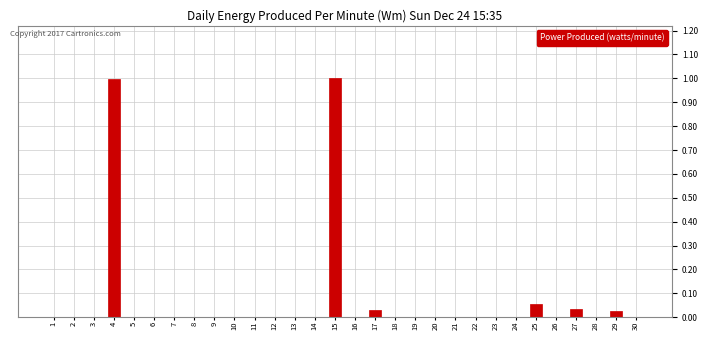

The chart shows a value of 0.6 at 3. True or false?

False